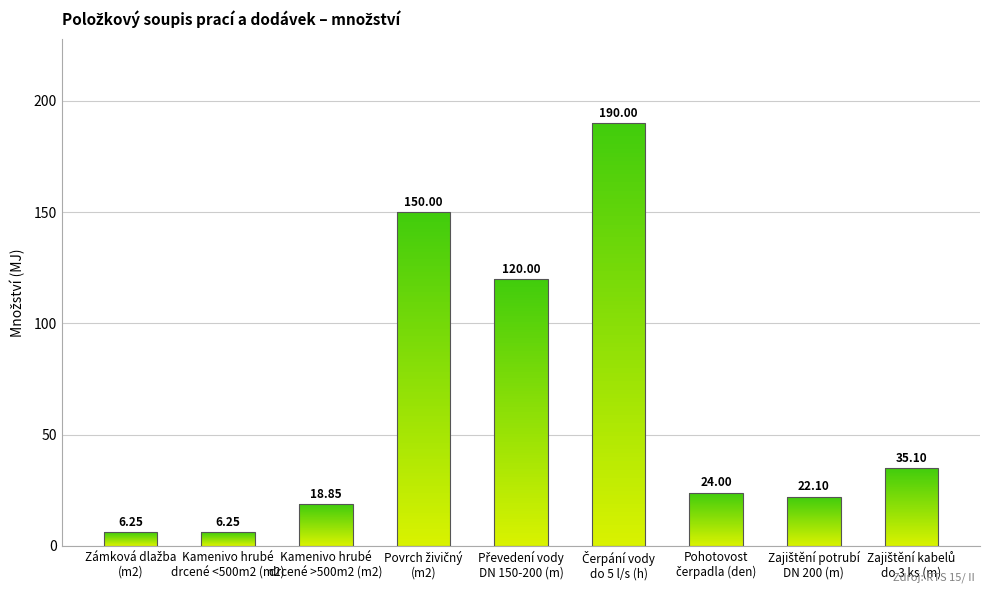

What is the value of the 6th bar from the left?

190.0